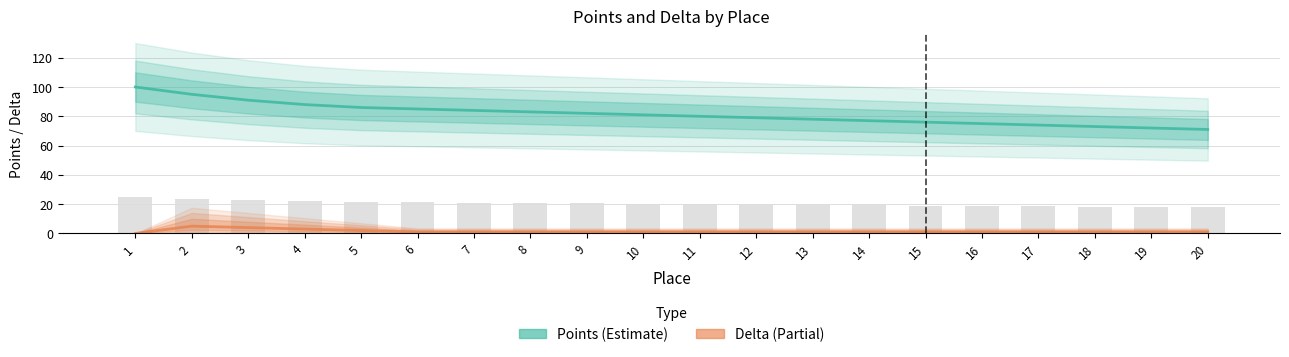

What is the value of the Delta bar at the 12th from the left?

1